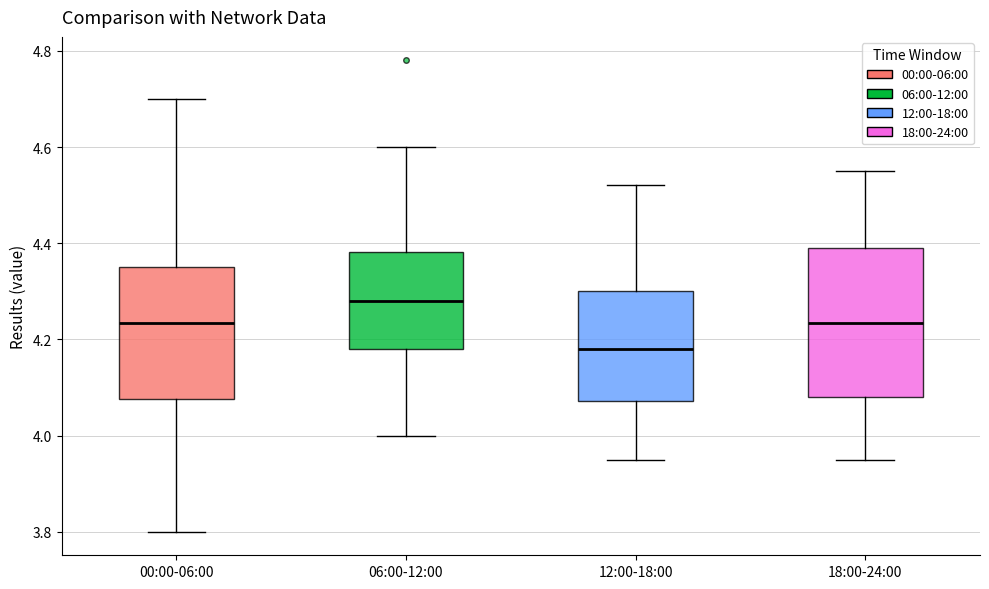

Reading left to right, transcribe this box plot: for each box, give where its median line is, the range the box spans, and where its two whiskers end, as read against the y-axis. The values are not printed on the chart, so give them approximately, as read against the axis.

00:00-06:00: median 4.24, box 4.08 to 4.36, whiskers 3.80 to 4.70
06:00-12:00: median 4.28, box 4.18 to 4.38, whiskers 4.00 to 4.60
12:00-18:00: median 4.18, box 4.08 to 4.30, whiskers 3.96 to 4.52
18:00-24:00: median 4.24, box 4.08 to 4.40, whiskers 3.96 to 4.56